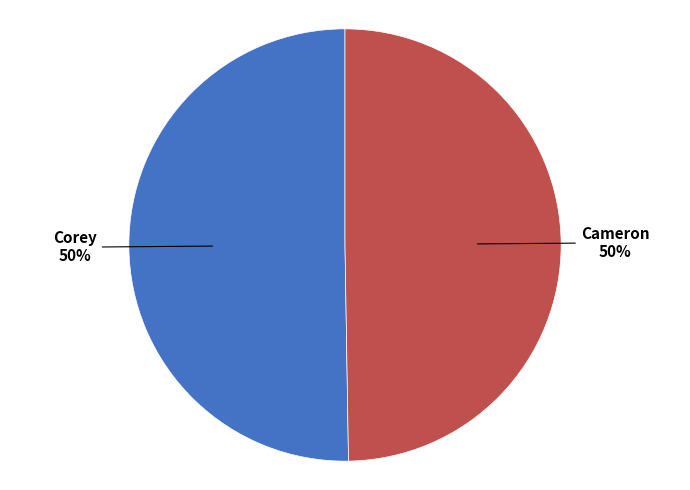

To the nearest percent, what is the average slice percentage?

50%